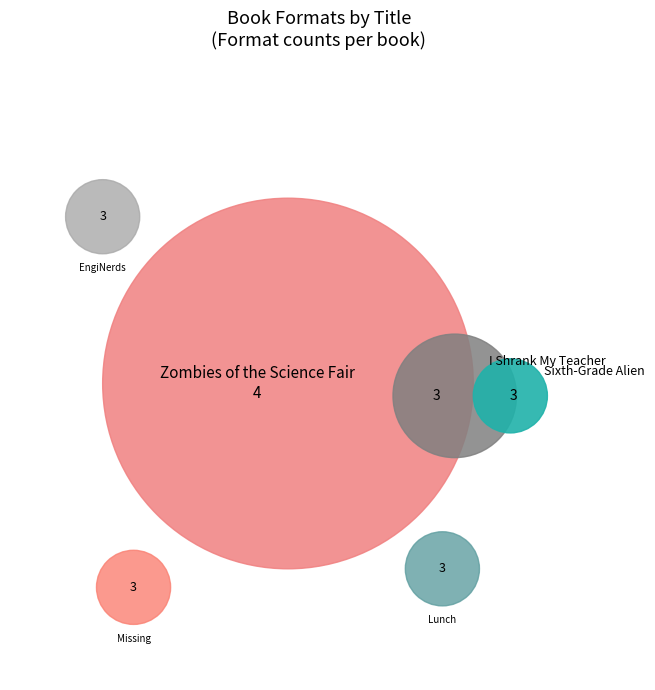

Is Sixth-Grade Alien the majority of the pie?

No